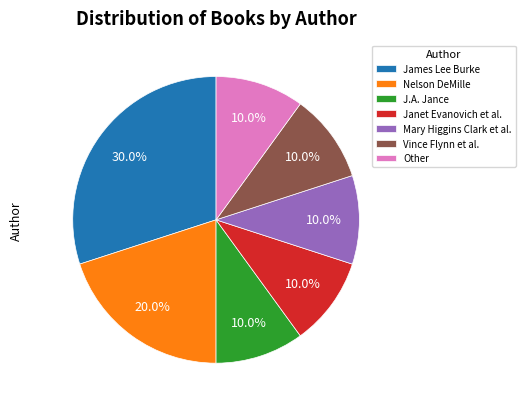

What is the largest slice in the pie chart?

James Lee Burke